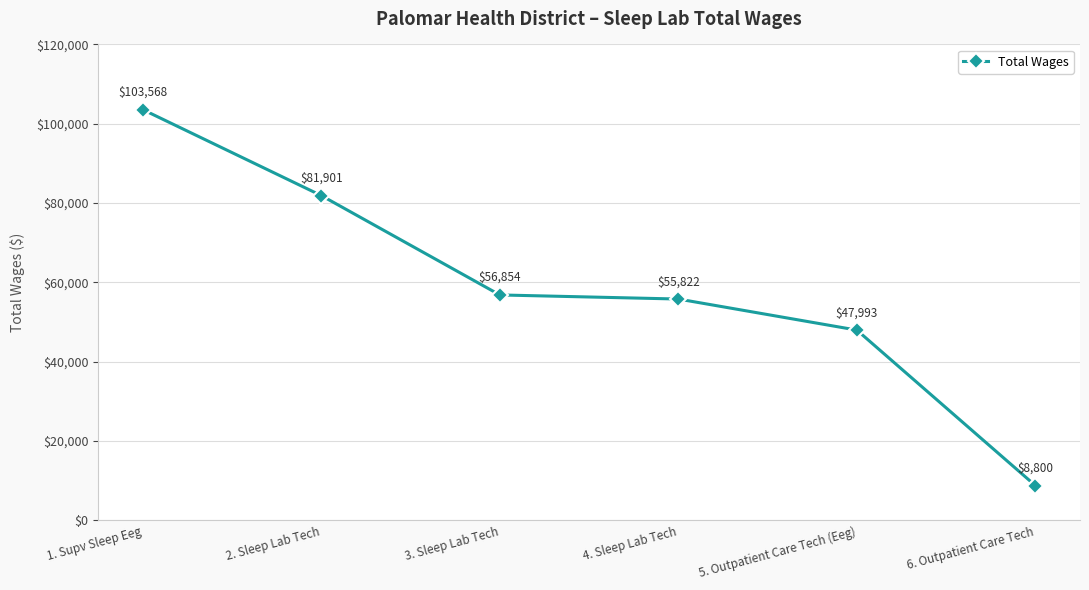

Reading left to right, what are all the values shown in this chart?

103568	81901	56854	55822	47993	8800